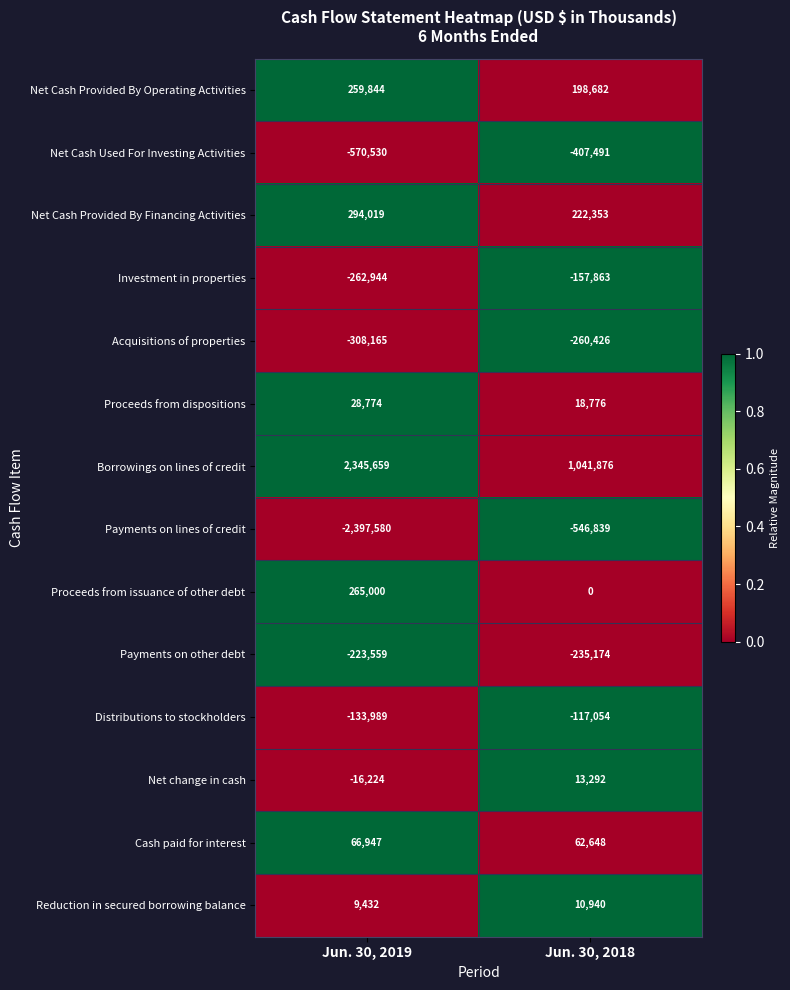

At which category is the sum across all series the highest?

Jun. 30, 2018